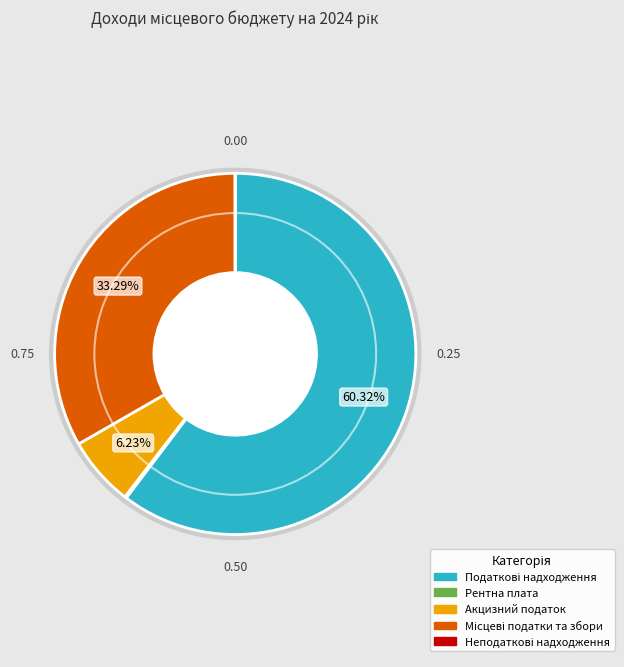

Is there any slice that represents more than half of the pie?

Yes